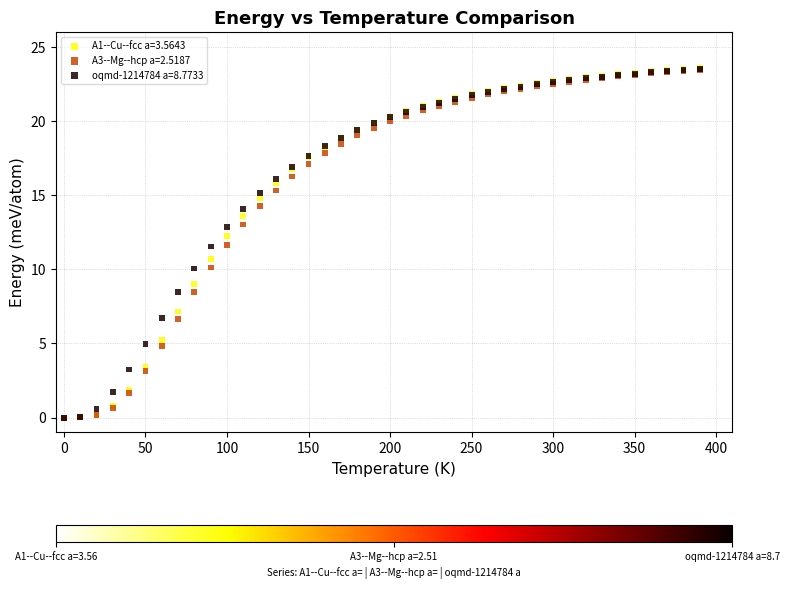

What are all the series names shown in the legend?

A1--Cu--fcc a=3.5643, A3--Mg--hcp a=2.5187, oqmd-1214784 a=8.7733